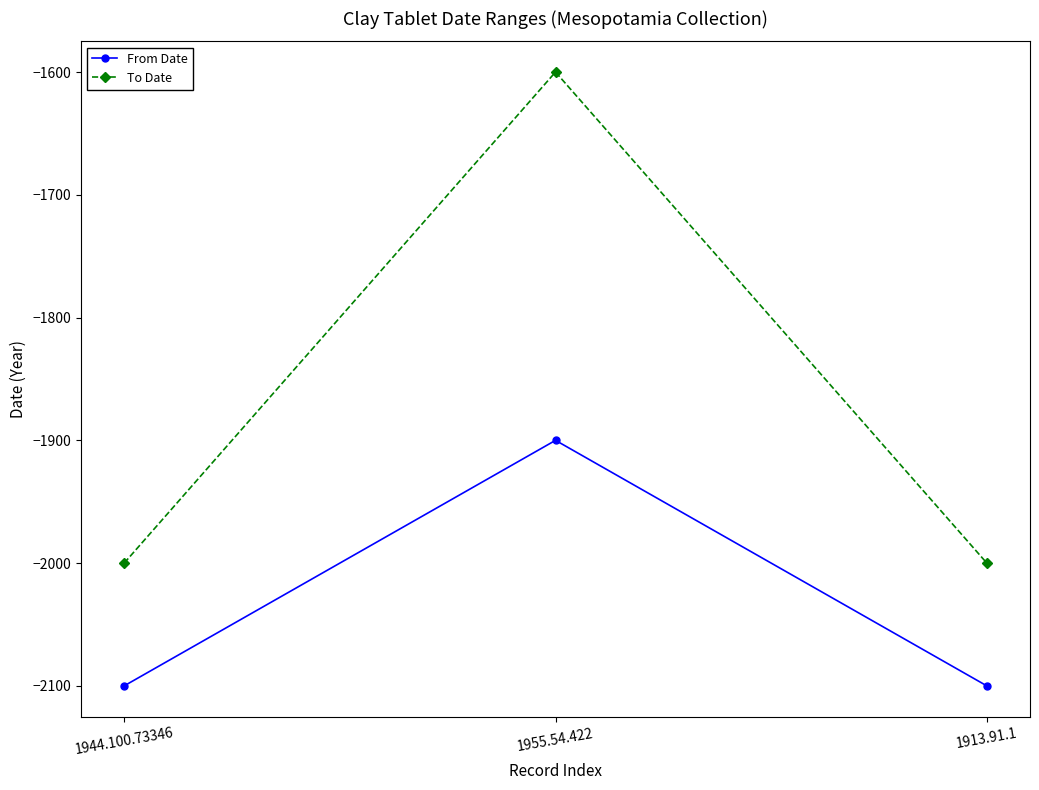

What is the spread (max minus min) of values at 1955.54.422?

300